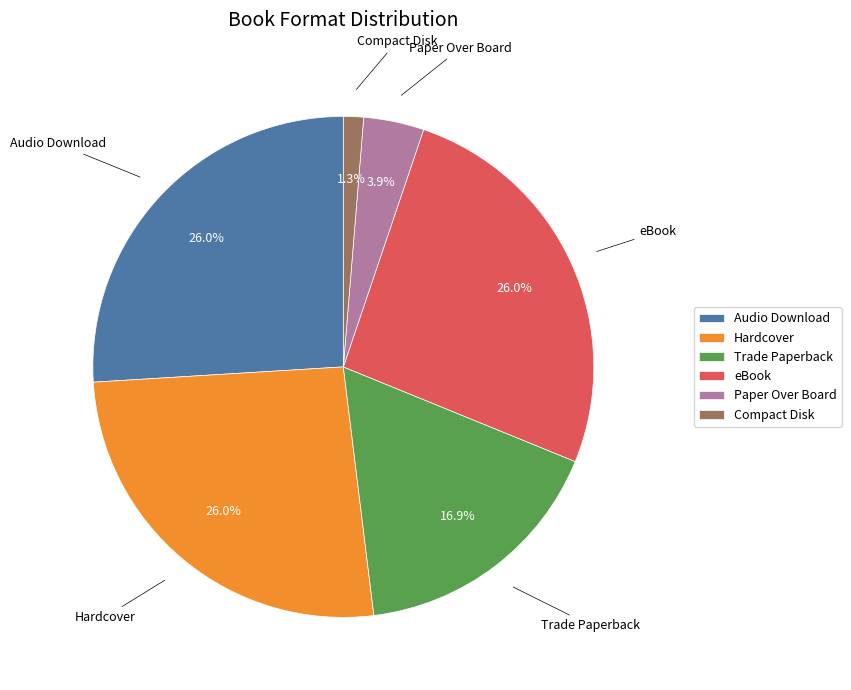

How many slices are in this pie chart?

6